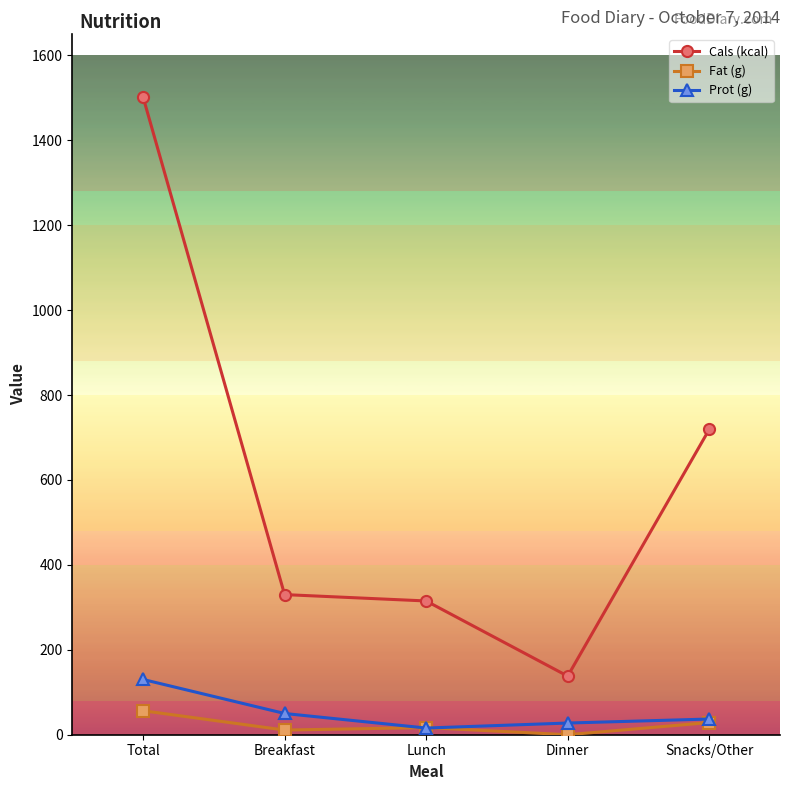

Where is the first local minimum for Cals (kcal)?

Dinner